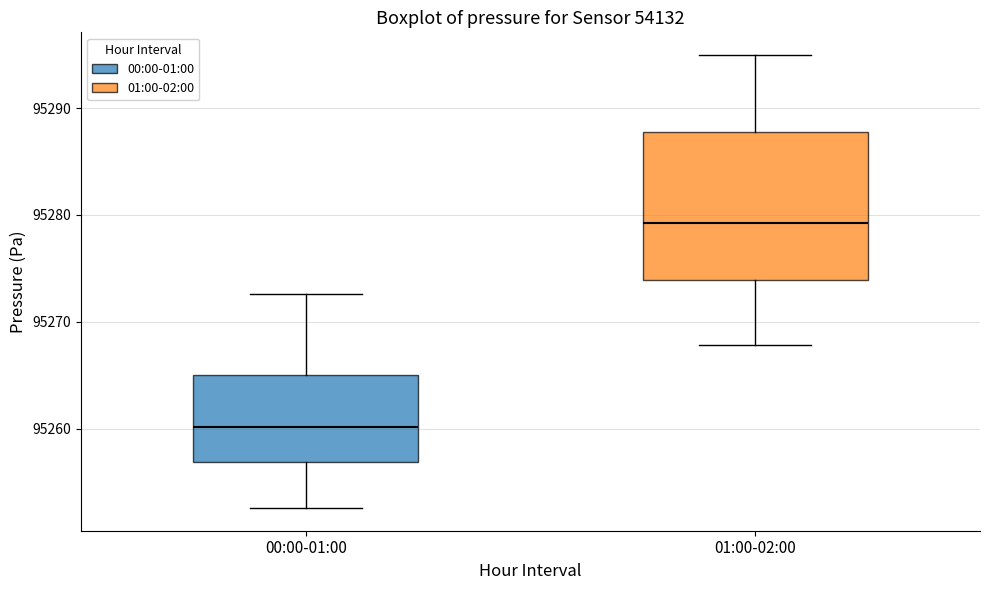

Reading left to right, transcribe this box plot: for each box, give where its median line is, the range the box spans, and where its two whiskers end, as read against the y-axis. The values are not printed on the chart, so give them approximately, as read against the axis.

00:00-01:00: median 95260, box 95257 to 95265, whiskers 95253 to 95273
01:00-02:00: median 95279, box 95274 to 95288, whiskers 95268 to 95295